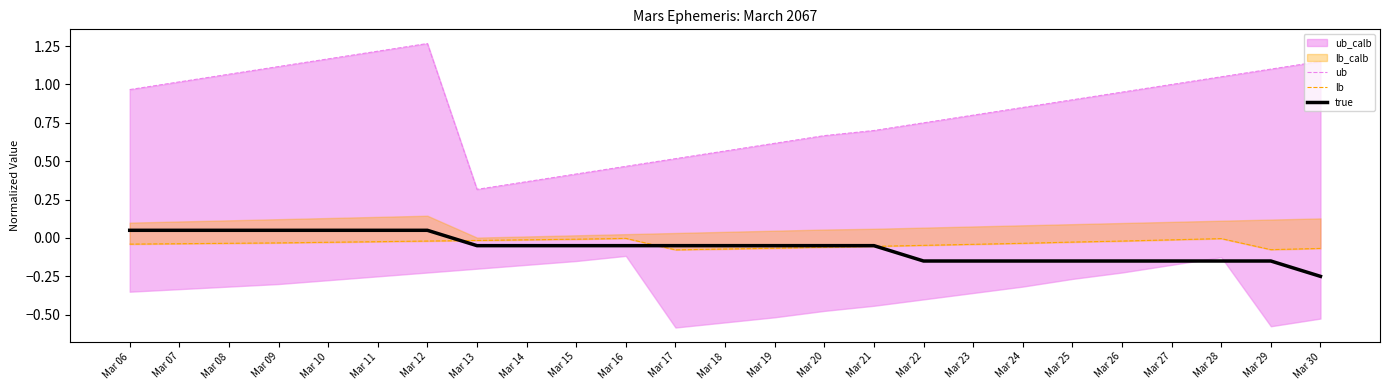

Between Mar 07 and Mar 12, which is larger?

Mar 12